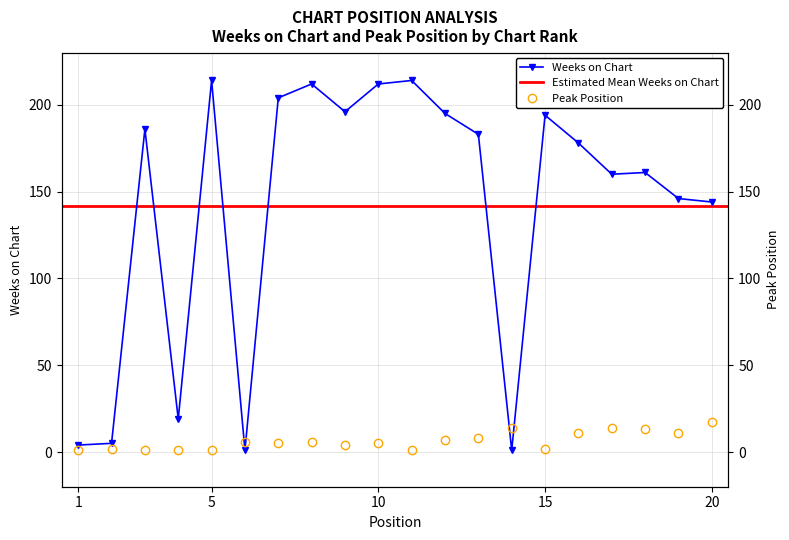

What is the difference between the highest and lowest values at 2?

3